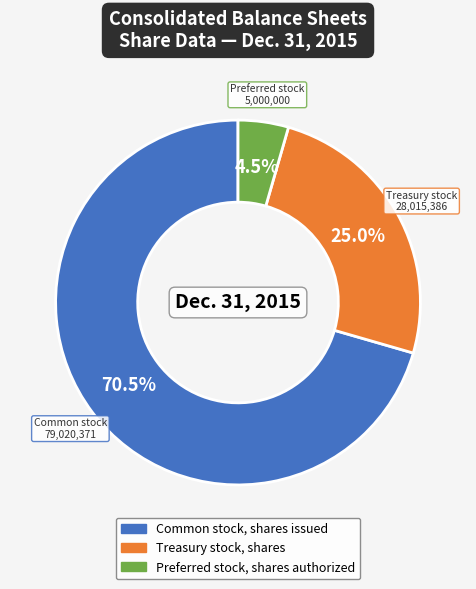

Rank the categories by value from highest to lowest.

Common stock, shares issued, Treasury stock, shares, Preferred stock, shares authorized